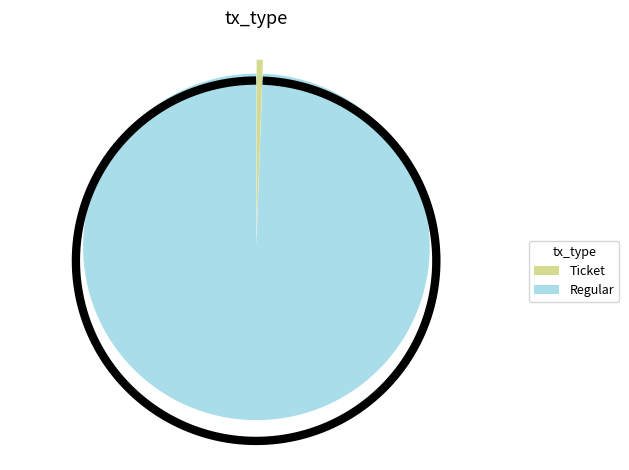

Does any single category account for the majority?

Yes